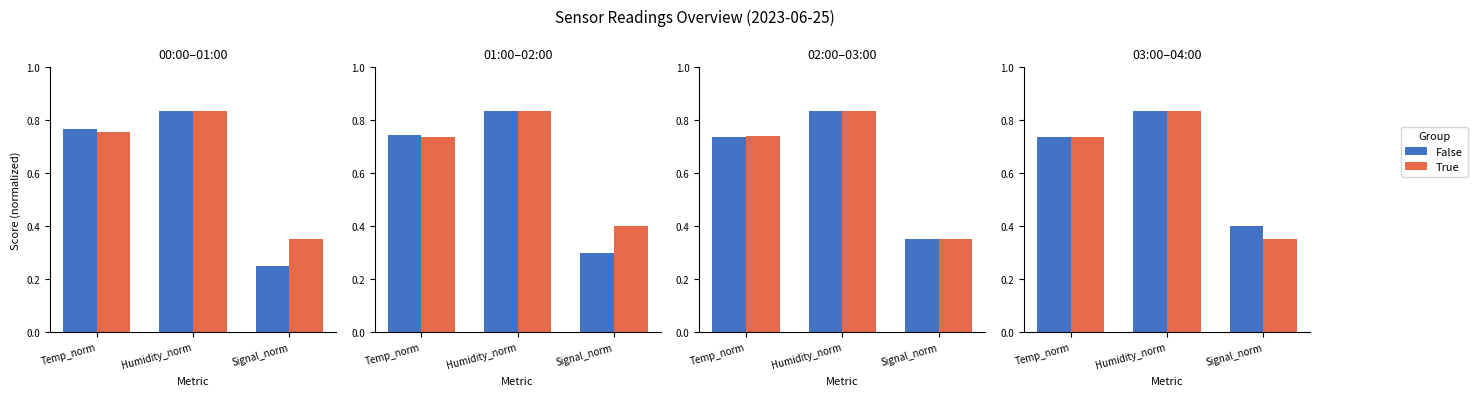

True or false: False has a value of 0.7 at Temp_norm.

True